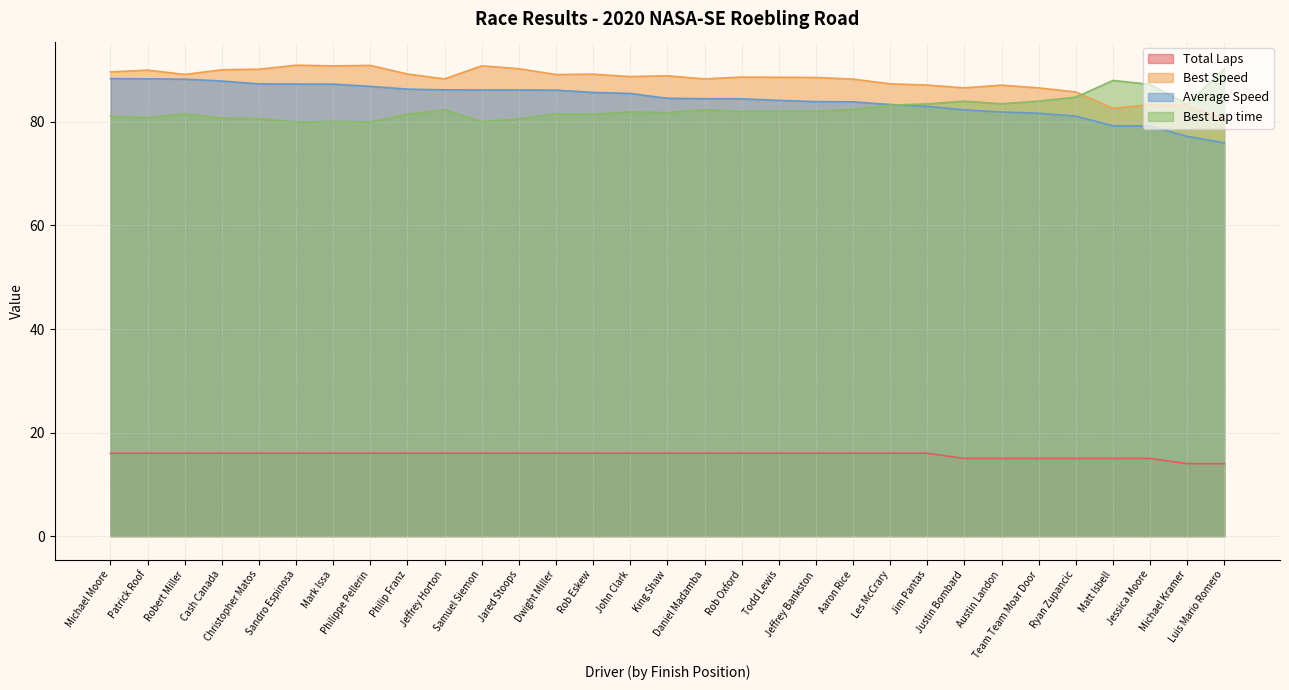

How many lines are shown in the chart?

4